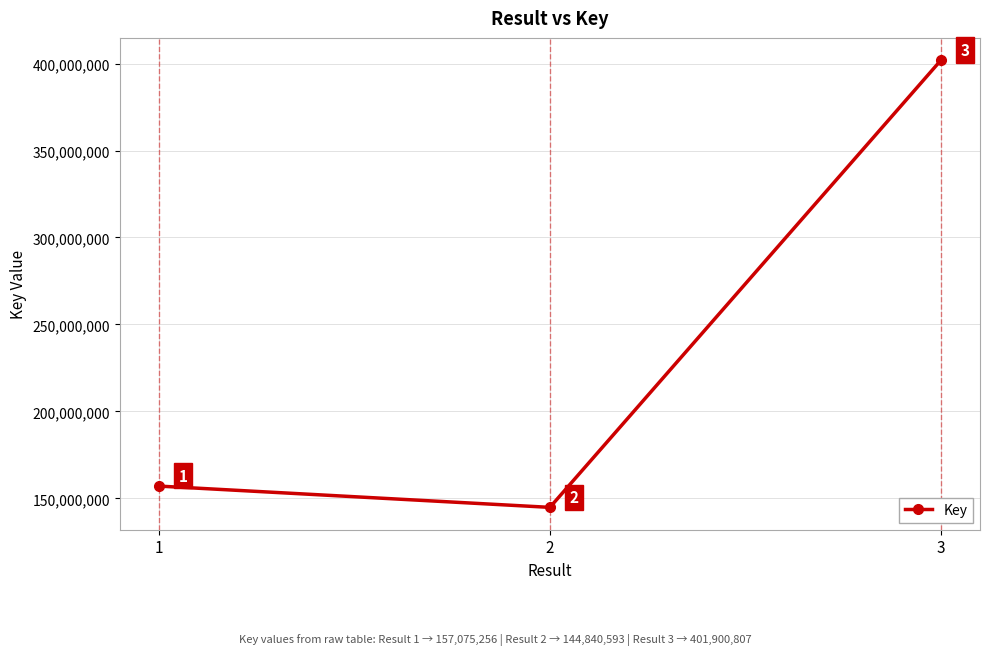

Rank the categories by value from highest to lowest.

3, 1, 2